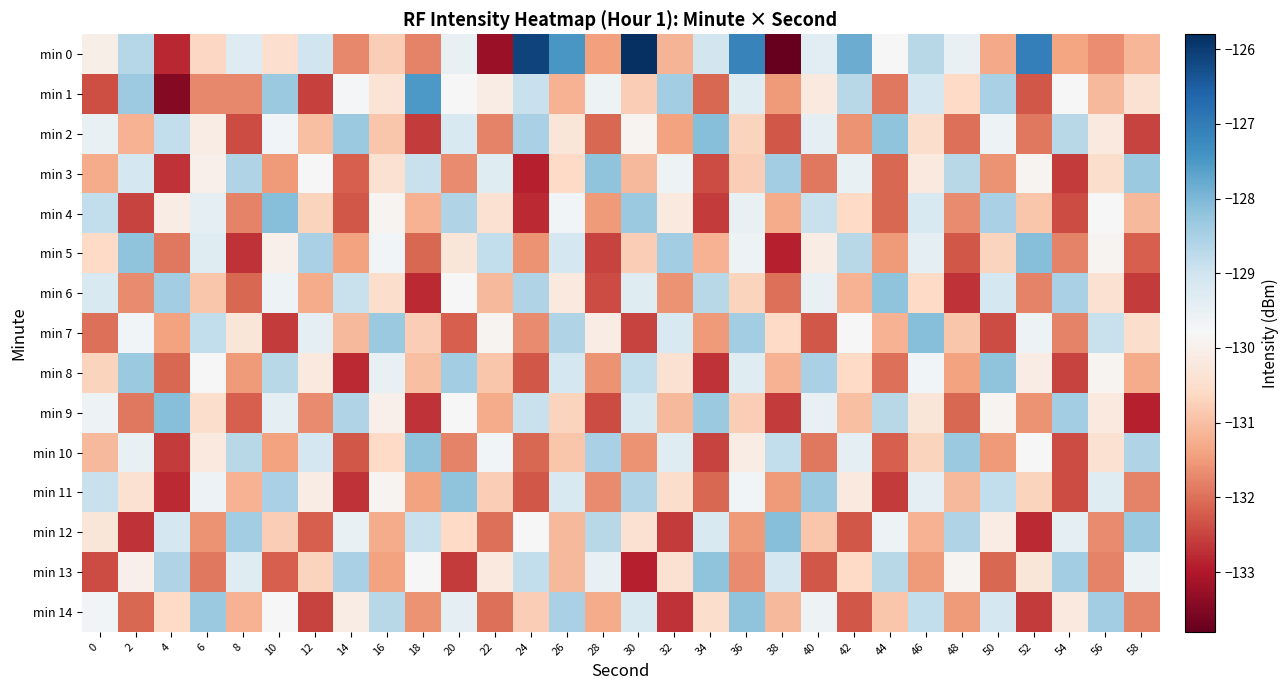

Rank the series at 42 from lowest to highest value.

min 12, min 14, min 2, min 6, min 9, min 4, min 8, min 13, min 11, min 7, min 3, min 10, min 1, min 5, min 0